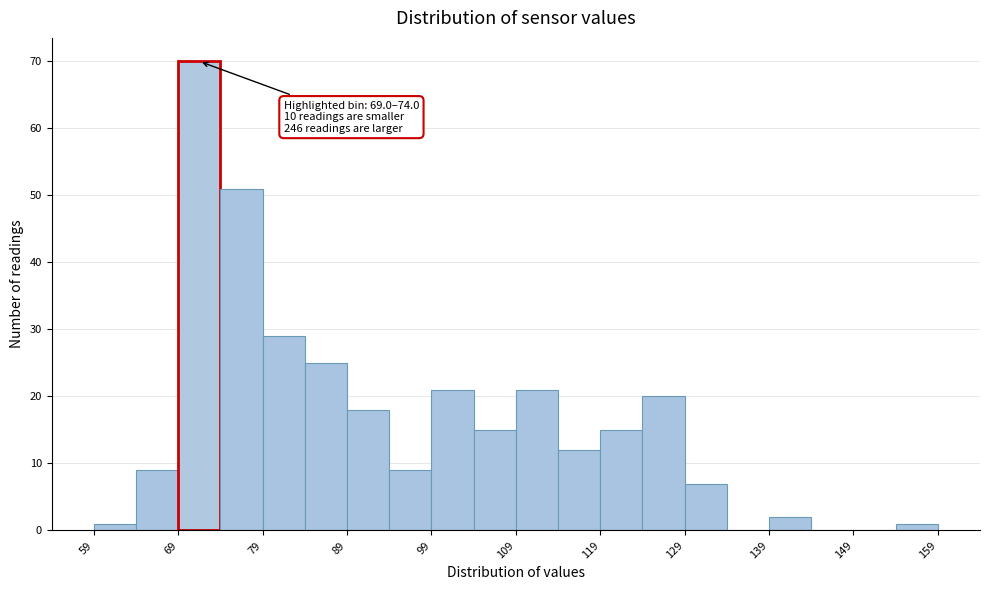

Which range on the x-axis has the tallest bar?

69 to 74